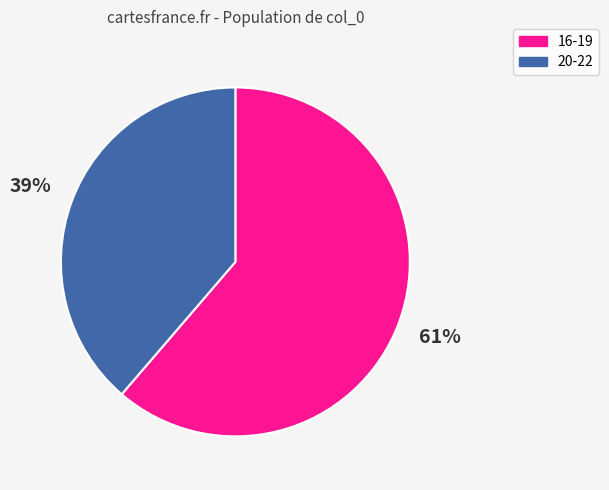

Is it true that 20-22 is 39% of the pie?

True